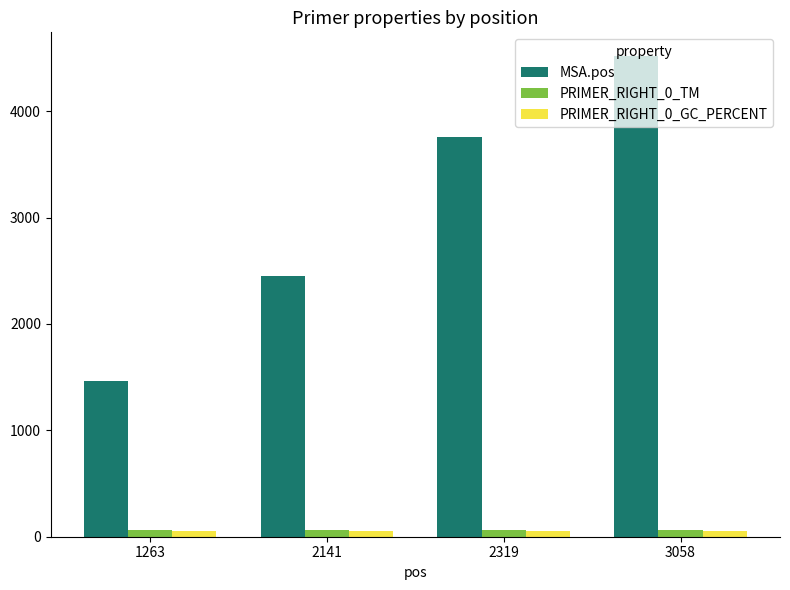

What is the average value of the MSA.pos series?

3047.0